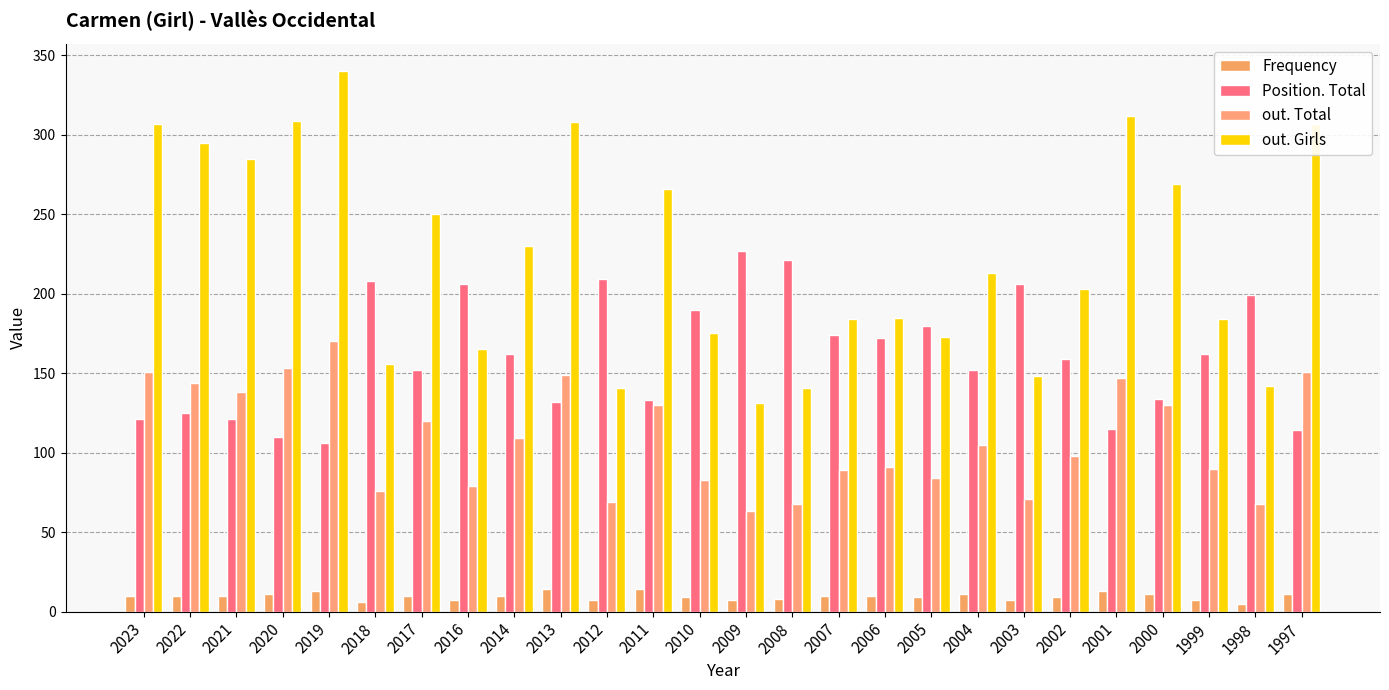

Which series has the largest range (max minus min)?

out. Girls